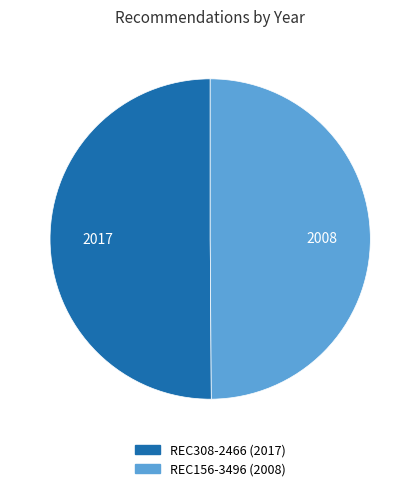

Approximately how many times larger is the value at REC156-3496 compared to REC308-2466?

1.0